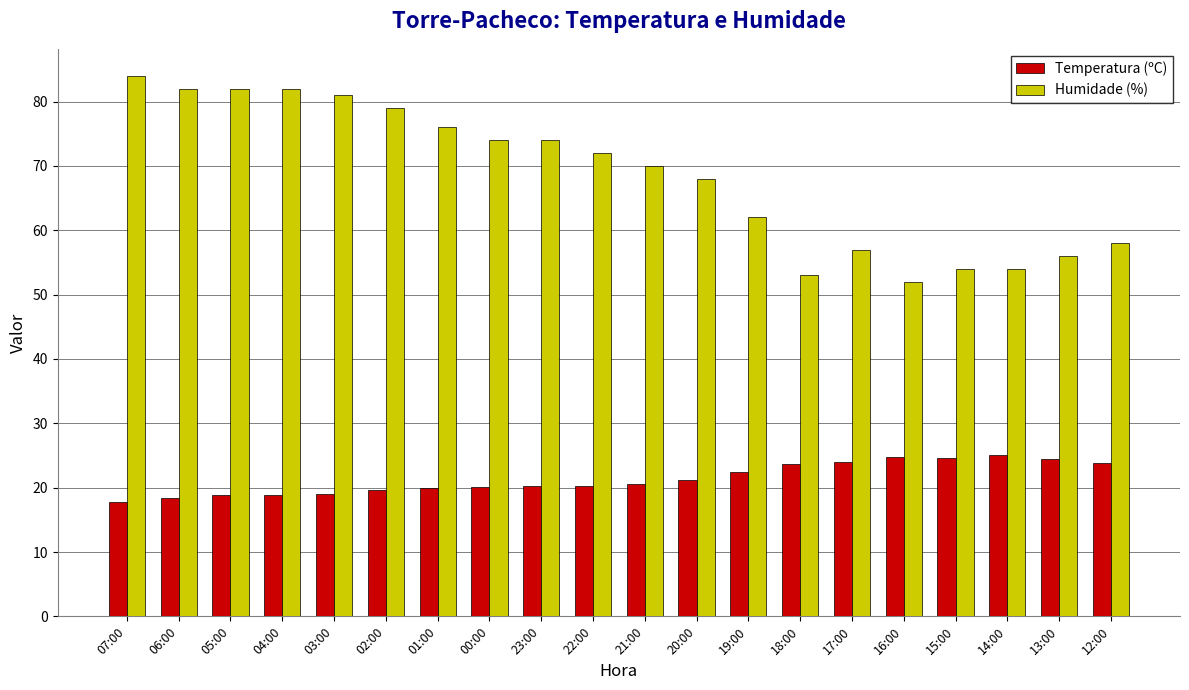

Does the chart contain any negative values?

No